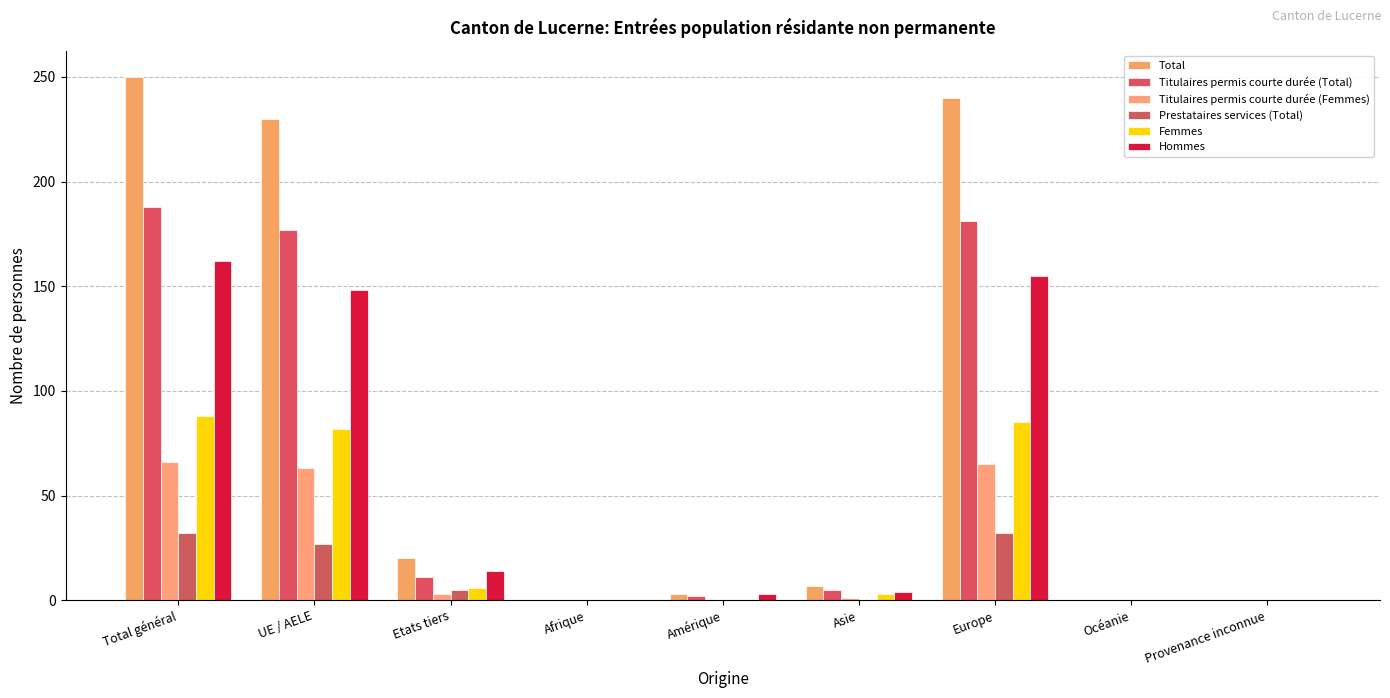

Count the number of data series in this chart.

6